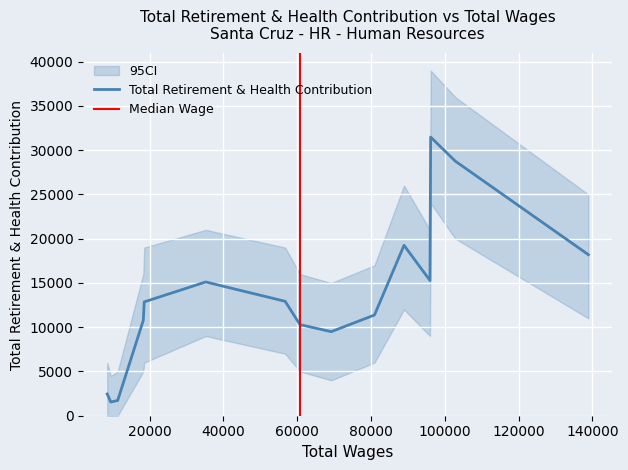

What is the difference between the values at 6 and 4?

9758